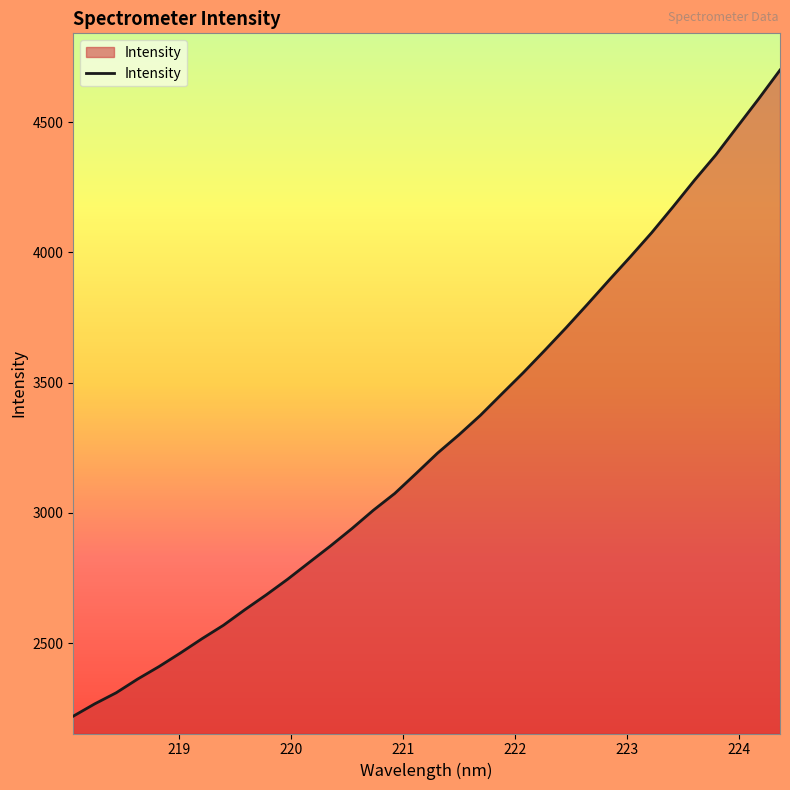

What is the maximum value shown in the chart?

4700.6